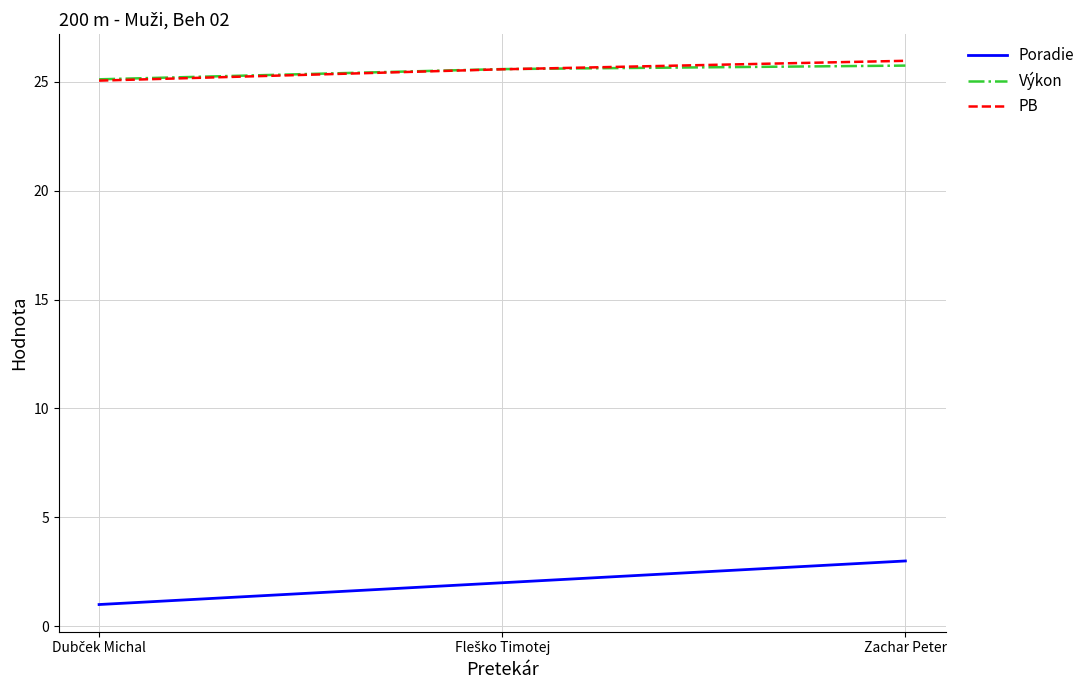

How many lines are shown in the chart?

3